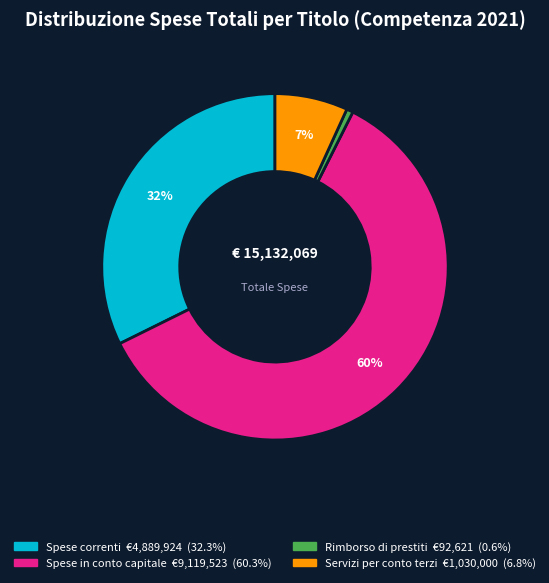

What is the largest slice in the pie chart?

Spese in conto capitale